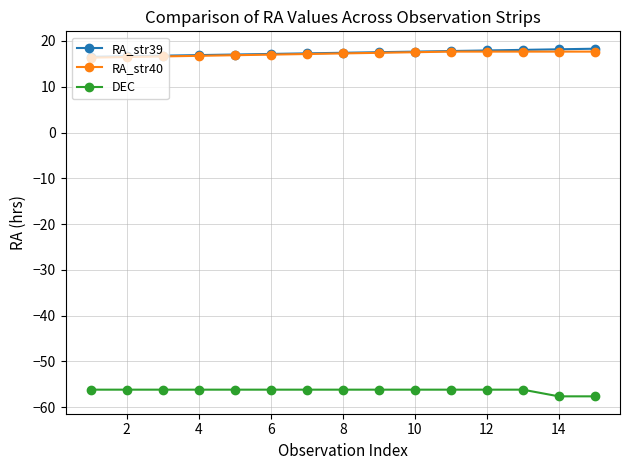

True or false: DEC and RA_str40 intersect in this chart.

False